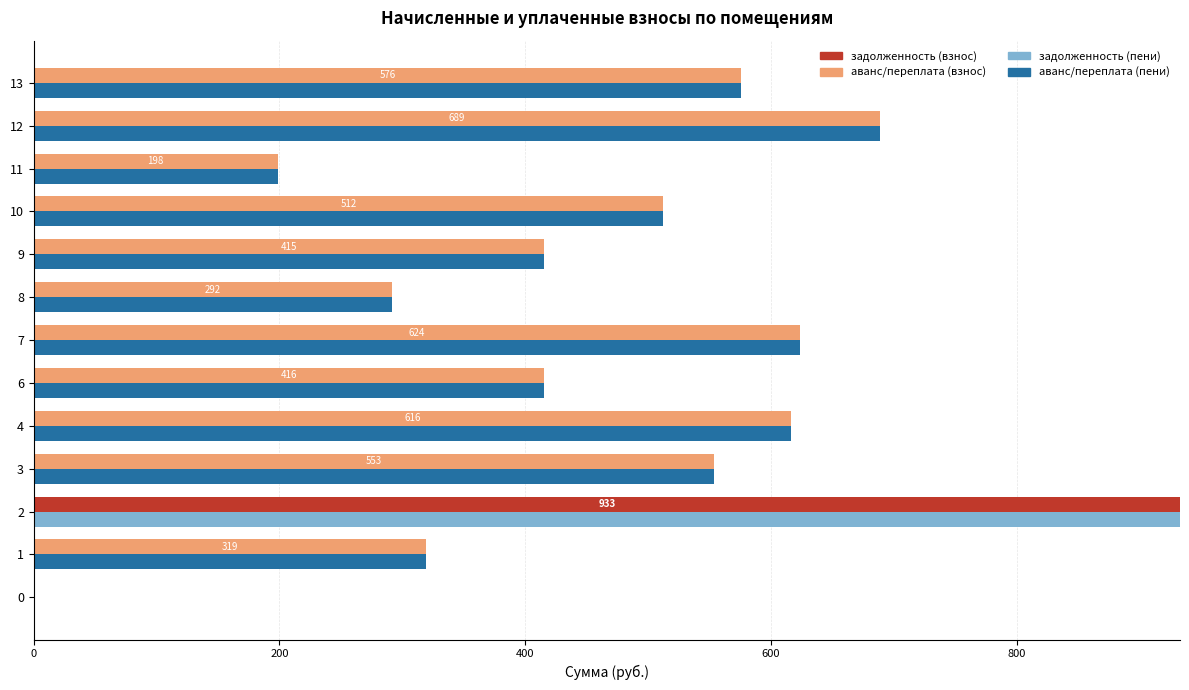

Reading left to right, extract all data points from this chart.

задолженность (взнос): 0.0	0.0	933.0	0.0	0.0	0.0	0.0	0.0	0.0	0.0	0.0	0.0	0.0
аванс/переплата (взнос): 0.0	319.3	0.0	553.3	616.3	415.5	624.0	292.0	415.4	512.2	198.5	689.0	576.0
задолженность (пени): 0.0	0.0	933.0	0.0	0.0	0.0	0.0	0.0	0.0	0.0	0.0	0.0	0.0
аванс/переплата (пени): 0.0	319.3	0.0	553.3	616.3	415.5	624.0	292.0	415.4	512.2	198.5	689.0	576.0